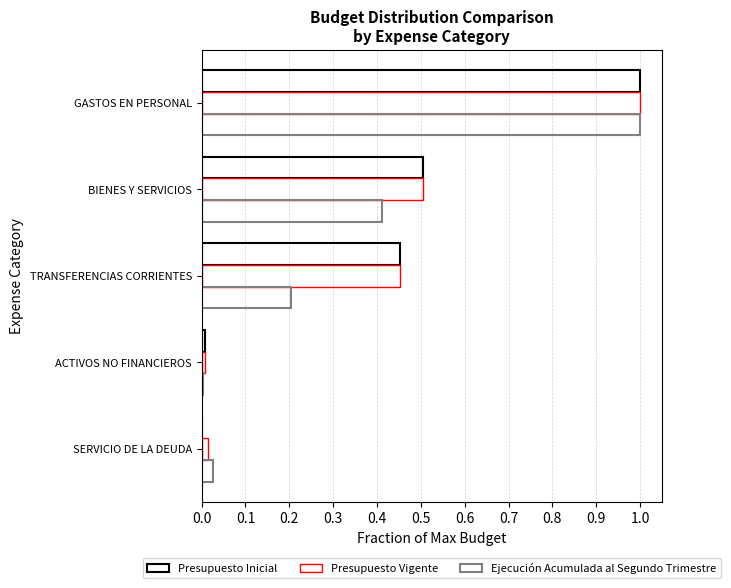

How many distinct data groups are displayed?

3